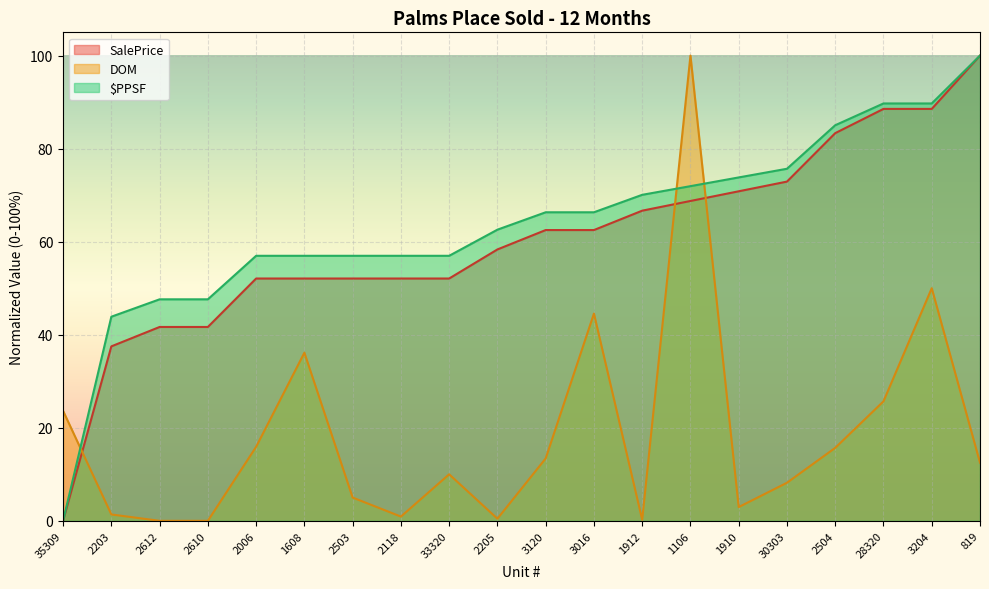

After their last crossing, which series has the higher values: PPSF or DOM?

PPSF